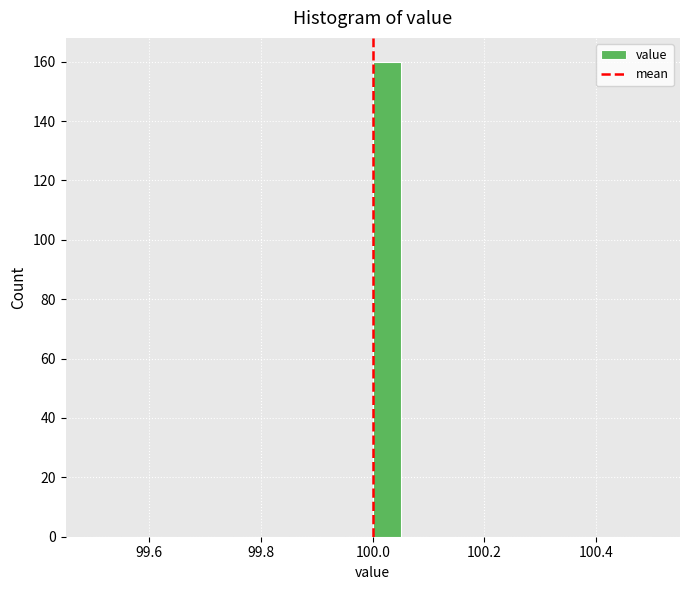

Around what value on the x-axis is the tallest bar? Give the approximate position of its centre, as read against the axis.

100.02